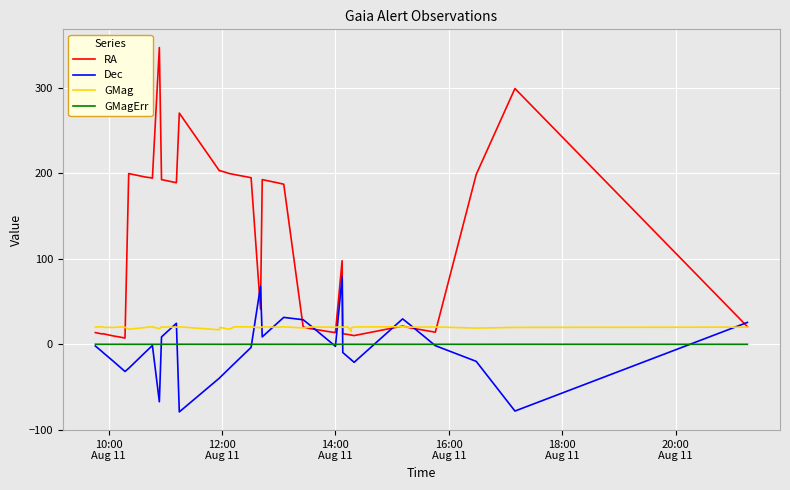

What is the maximum value for GMag?

20.5